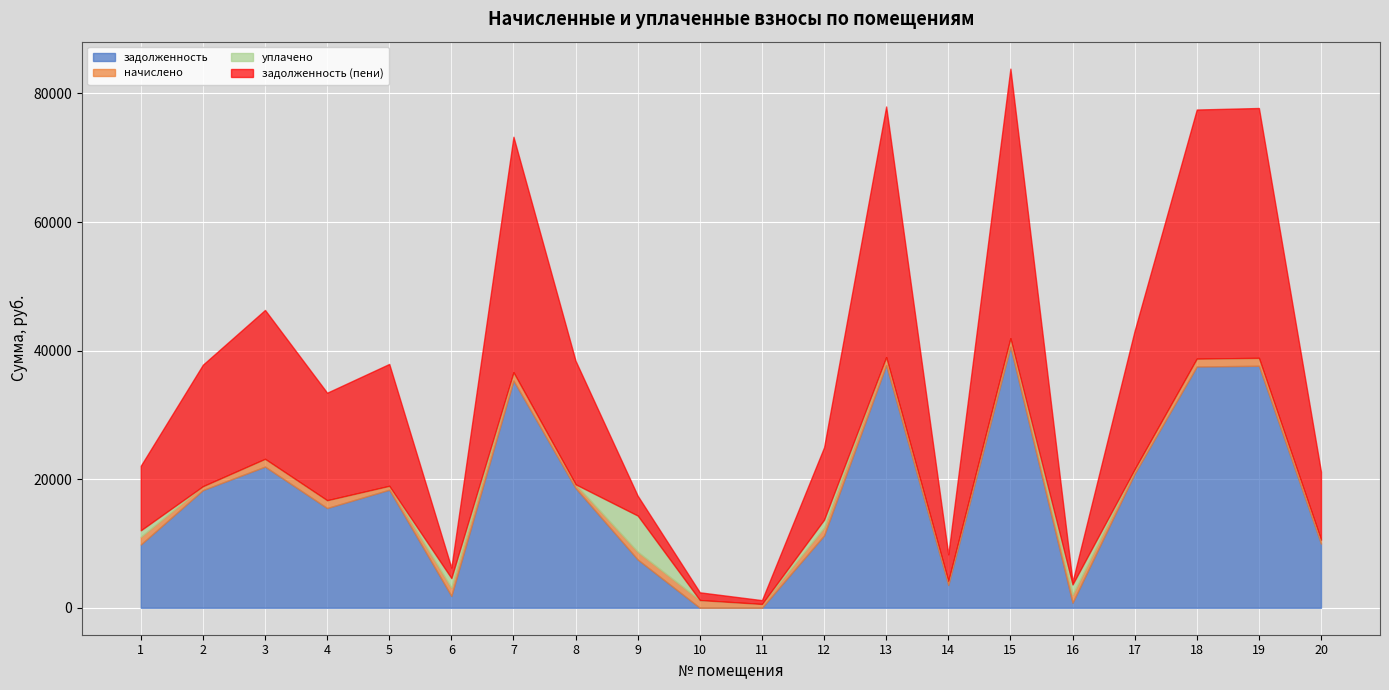

Where do начислено and уплачено first cross each other?

5 and 6